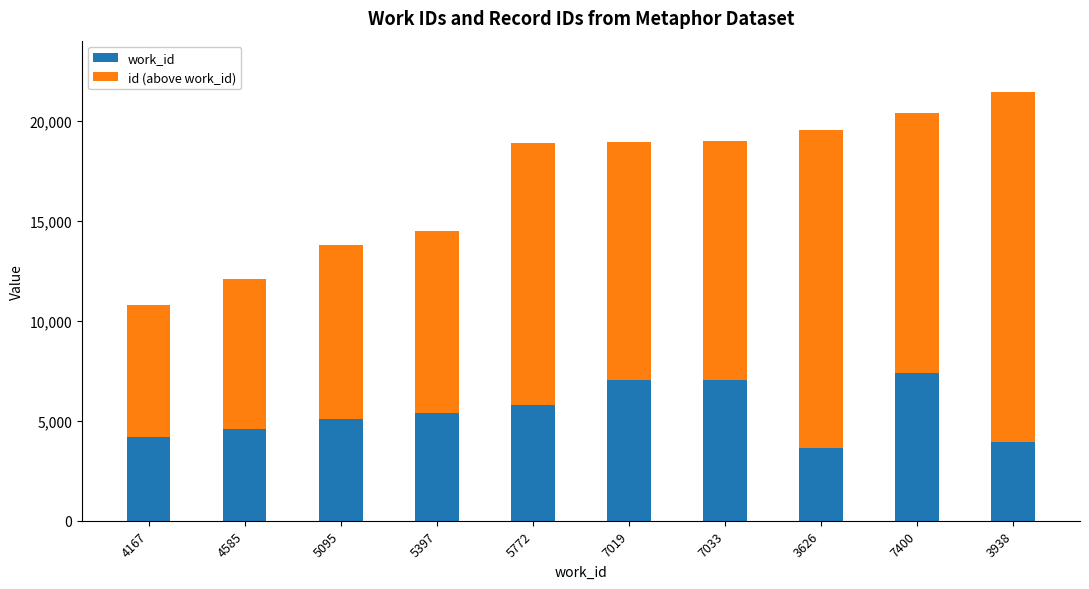

How many distinct data groups are displayed?

2